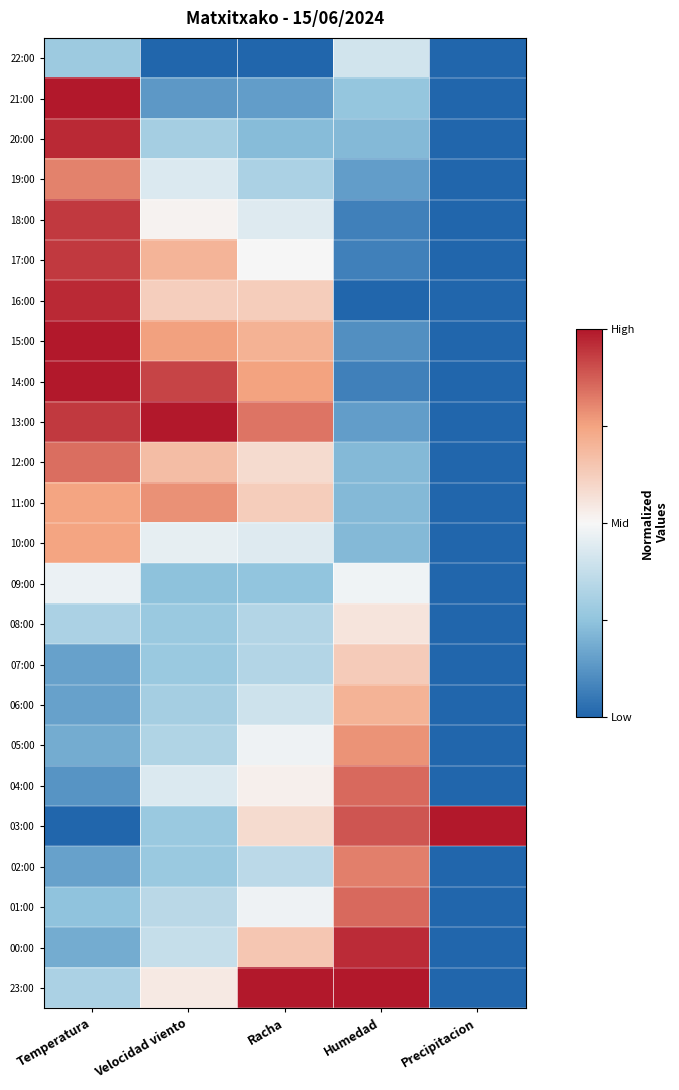

Reading left to right, what are all the values shown in this chart?

22:00: Temperatura=0.3	Velocidad viento=0.0	Racha=0.0	Humedad=0.4	Precipitacion=0.0
21:00: Temperatura=1.0	Velocidad viento=0.1	Racha=0.1	Humedad=0.3	Precipitacion=0.0
20:00: Temperatura=1.0	Velocidad viento=0.3	Racha=0.2	Humedad=0.2	Precipitacion=0.0
19:00: Temperatura=0.8	Velocidad viento=0.4	Racha=0.3	Humedad=0.1	Precipitacion=0.0
18:00: Temperatura=0.9	Velocidad viento=0.5	Racha=0.4	Humedad=0.1	Precipitacion=0.0
17:00: Temperatura=0.9	Velocidad viento=0.7	Racha=0.5	Humedad=0.1	Precipitacion=0.0
16:00: Temperatura=1.0	Velocidad viento=0.6	Racha=0.6	Humedad=0.0	Precipitacion=0.0
15:00: Temperatura=1.0	Velocidad viento=0.8	Racha=0.7	Humedad=0.1	Precipitacion=0.0
14:00: Temperatura=1.0	Velocidad viento=0.9	Racha=0.8	Humedad=0.1	Precipitacion=0.0
13:00: Temperatura=0.9	Velocidad viento=1.0	Racha=0.8	Humedad=0.1	Precipitacion=0.0
12:00: Temperatura=0.8	Velocidad viento=0.7	Racha=0.6	Humedad=0.2	Precipitacion=0.0
11:00: Temperatura=0.7	Velocidad viento=0.8	Racha=0.6	Humedad=0.2	Precipitacion=0.0
10:00: Temperatura=0.7	Velocidad viento=0.5	Racha=0.4	Humedad=0.2	Precipitacion=0.0
09:00: Temperatura=0.5	Velocidad viento=0.2	Racha=0.2	Humedad=0.5	Precipitacion=0.0
08:00: Temperatura=0.3	Velocidad viento=0.3	Racha=0.3	Humedad=0.6	Precipitacion=0.0
07:00: Temperatura=0.2	Velocidad viento=0.3	Racha=0.3	Humedad=0.6	Precipitacion=0.0
06:00: Temperatura=0.2	Velocidad viento=0.3	Racha=0.4	Humedad=0.7	Precipitacion=0.0
05:00: Temperatura=0.2	Velocidad viento=0.3	Racha=0.5	Humedad=0.8	Precipitacion=0.0
04:00: Temperatura=0.1	Velocidad viento=0.4	Racha=0.5	Humedad=0.9	Precipitacion=0.0
03:00: Temperatura=0.0	Velocidad viento=0.3	Racha=0.6	Humedad=0.9	Precipitacion=1.0
02:00: Temperatura=0.2	Velocidad viento=0.3	Racha=0.4	Humedad=0.8	Precipitacion=0.0
01:00: Temperatura=0.2	Velocidad viento=0.4	Racha=0.5	Humedad=0.9	Precipitacion=0.0
00:00: Temperatura=0.2	Velocidad viento=0.4	Racha=0.6	Humedad=1.0	Precipitacion=0.0
23:00: Temperatura=0.3	Velocidad viento=0.5	Racha=1.0	Humedad=1.0	Precipitacion=0.0